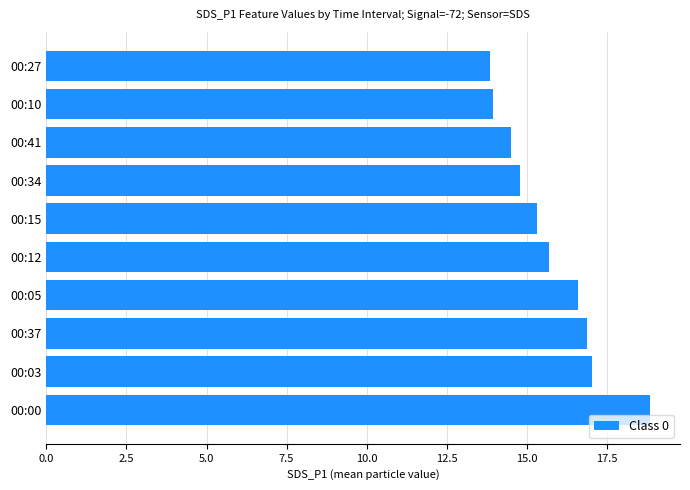

What is the change in value from 00:41 to 00:10?

-0.6